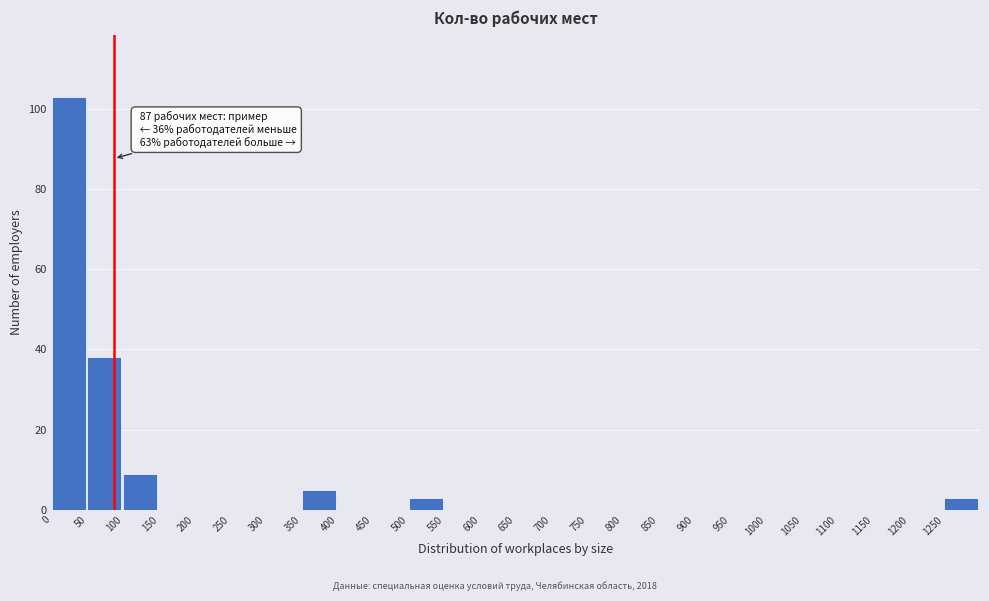

Over which range of the x-axis is the bar tallest?

0 to 50